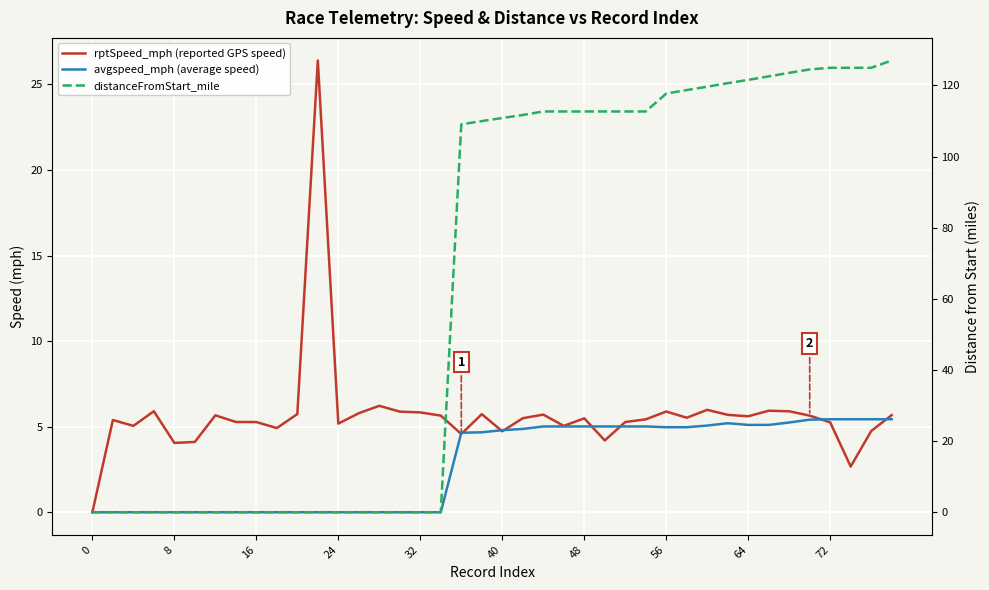

Which series has the largest total across all categories?

distanceFromStart_mile